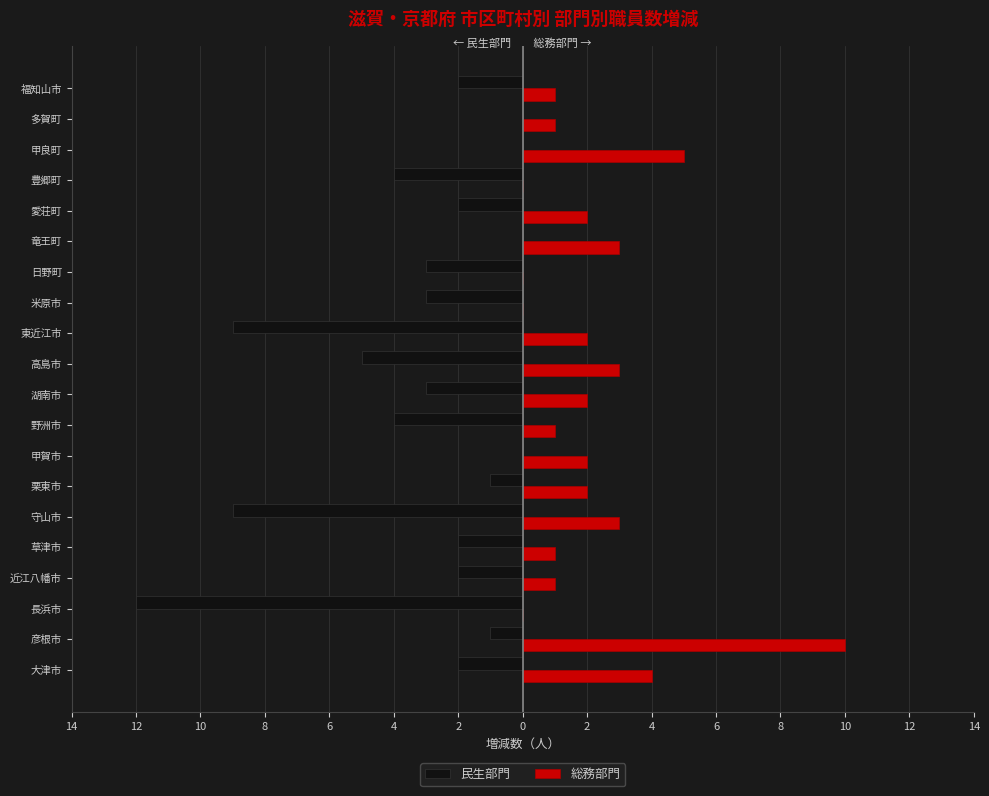

What is the lowest value of the 民生部門 series?

-12